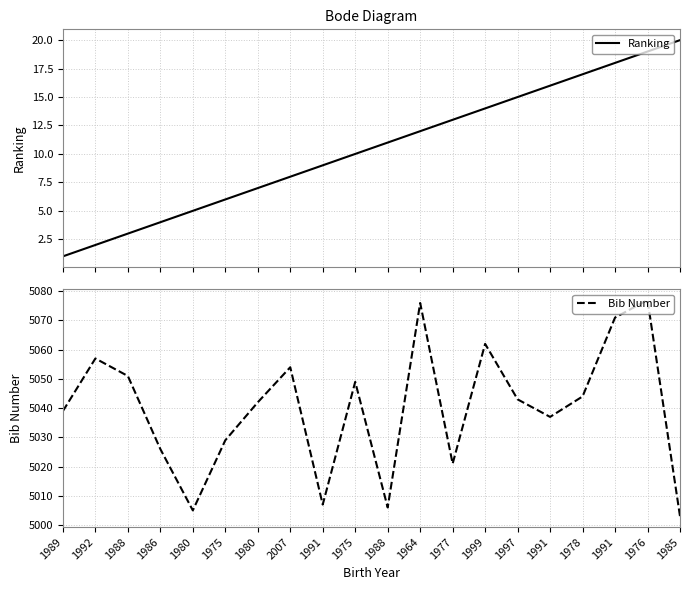

Where does the Ranking series first go above 11?

1964